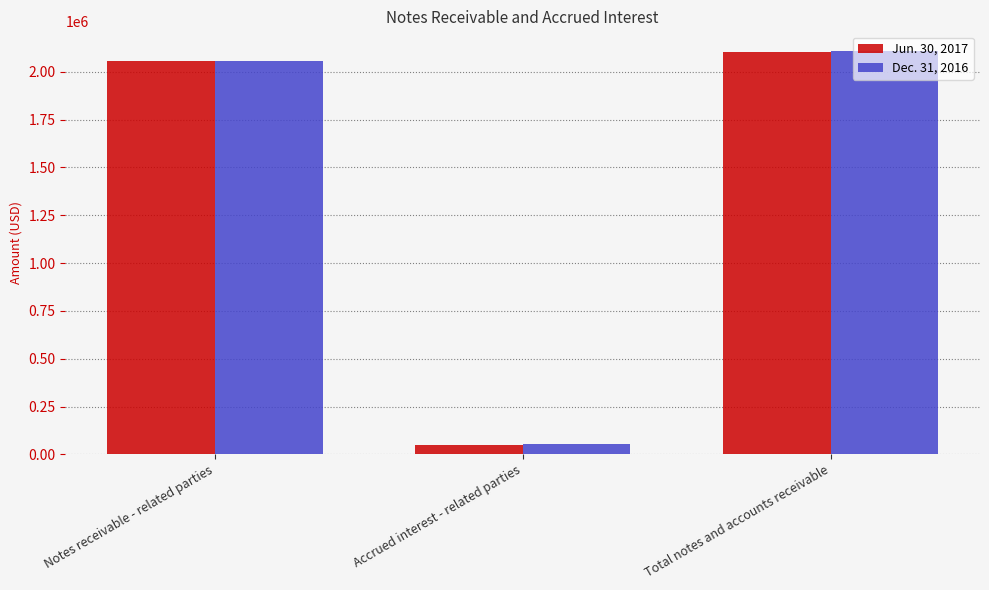

Where is Jun. 30, 2017 nearest to the value 1078443?

Notes receivable - related parties